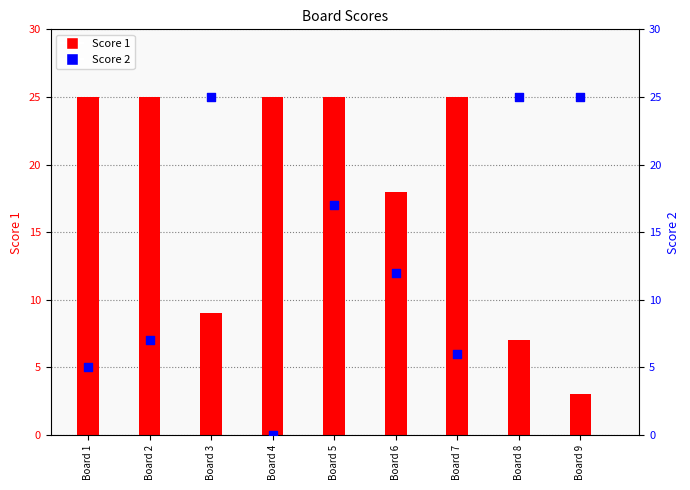

Which series contains the lowest Y value?

Score 2